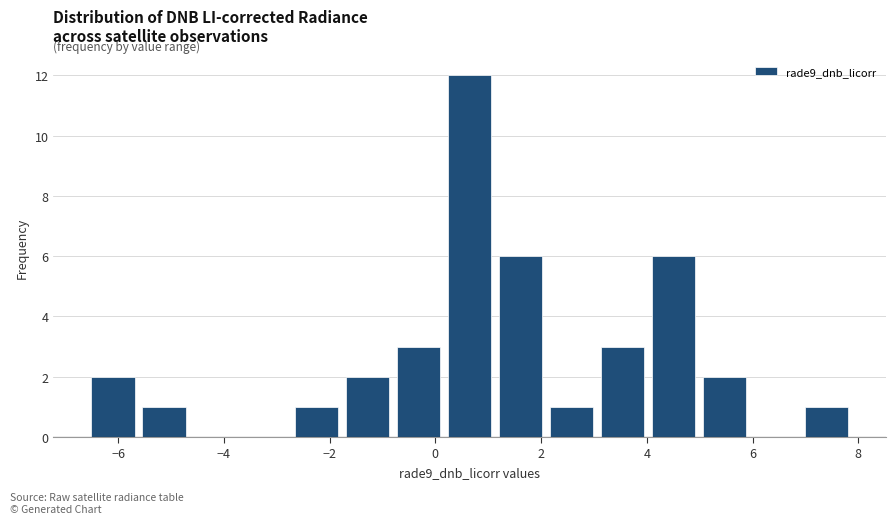

Reading left to right, transcribe this chart: for each bar, give the range it covers on the x-axis and its height. Neither the bar edges nor the heights are printed on the chart, so give them approximately, as read against the axes.

-6.6 to -5.6: 2
-5.6 to -4.6: 1
-4.6 to -3.6: 0
-3.6 to -2.8: 0
-2.8 to -1.8: 1
-1.8 to -0.8: 2
-0.8 to 0.2: 3
0.2 to 1.2: 12
1.2 to 2.0: 6
2.0 to 3.0: 1
3.0 to 4.0: 3
4.0 to 5.0: 6
5.0 to 6.0: 2
6.0 to 7.0: 0
7.0 to 7.8: 1